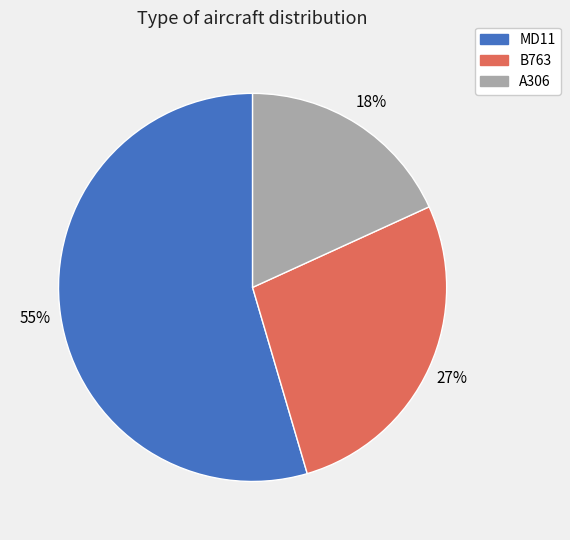

Is there a majority slice in this chart?

Yes